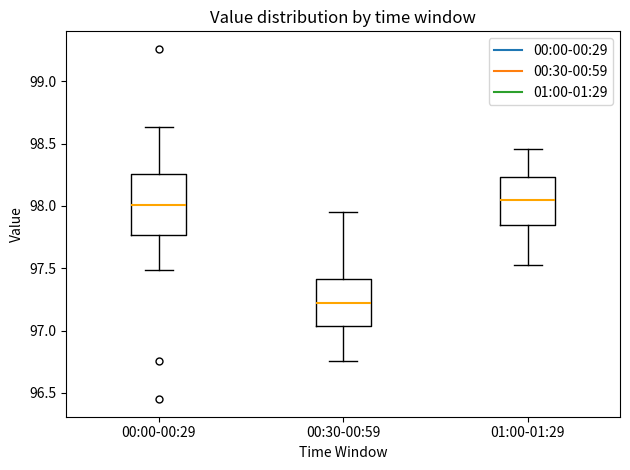

Comparing the boxes themselves (not the whiskers), which one is the tallest?

00:00-00:29